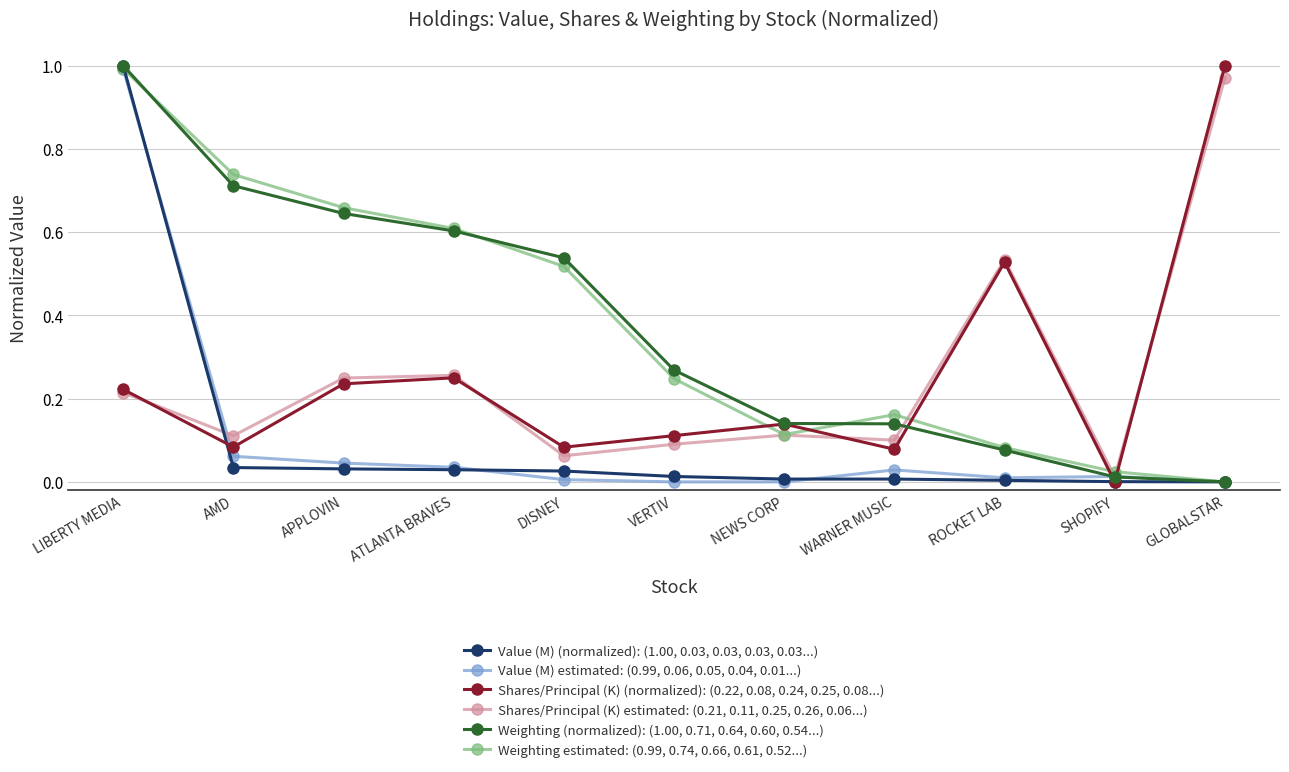

Which category has the highest value in the Weighting estimated: (0.99, 0.74, 0.66, 0.61, 0.52...) series?

LIBERTY MEDIA